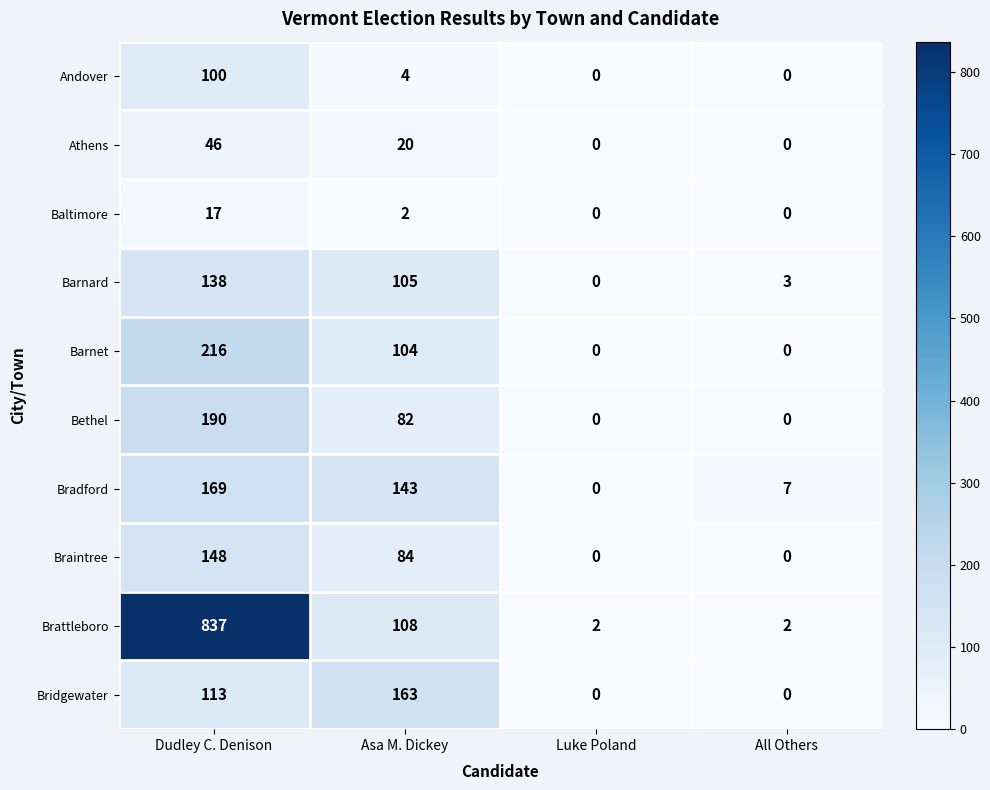

Rank the series at Asa M. Dickey from highest to lowest value.

Bridgewater, Bradford, Brattleboro, Barnard, Barnet, Braintree, Bethel, Athens, Andover, Baltimore